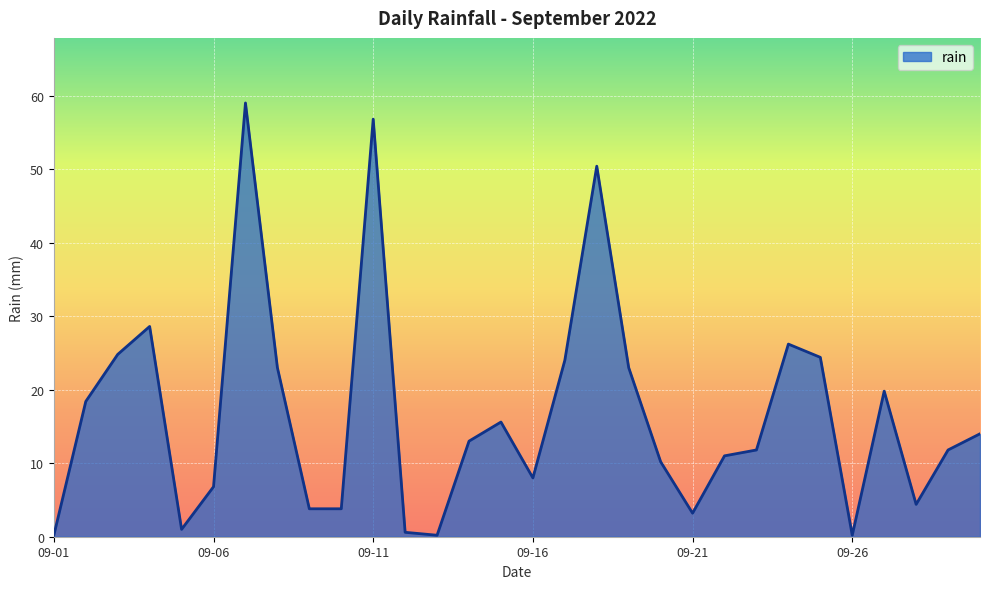

How many lines are shown in the chart?

1